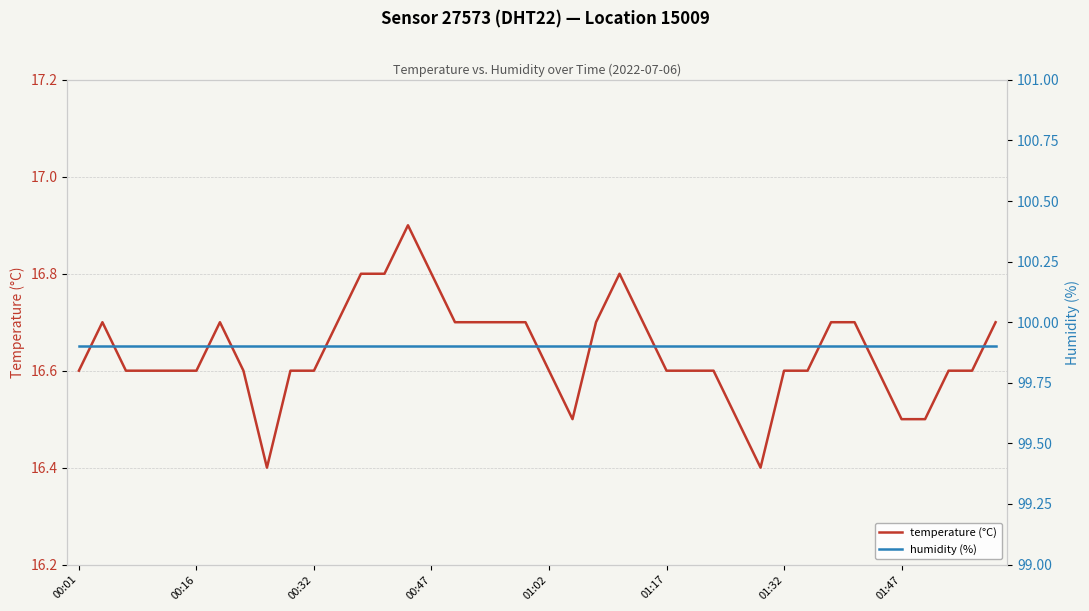

What is the highest value of the temperature (°C) series?

16.9